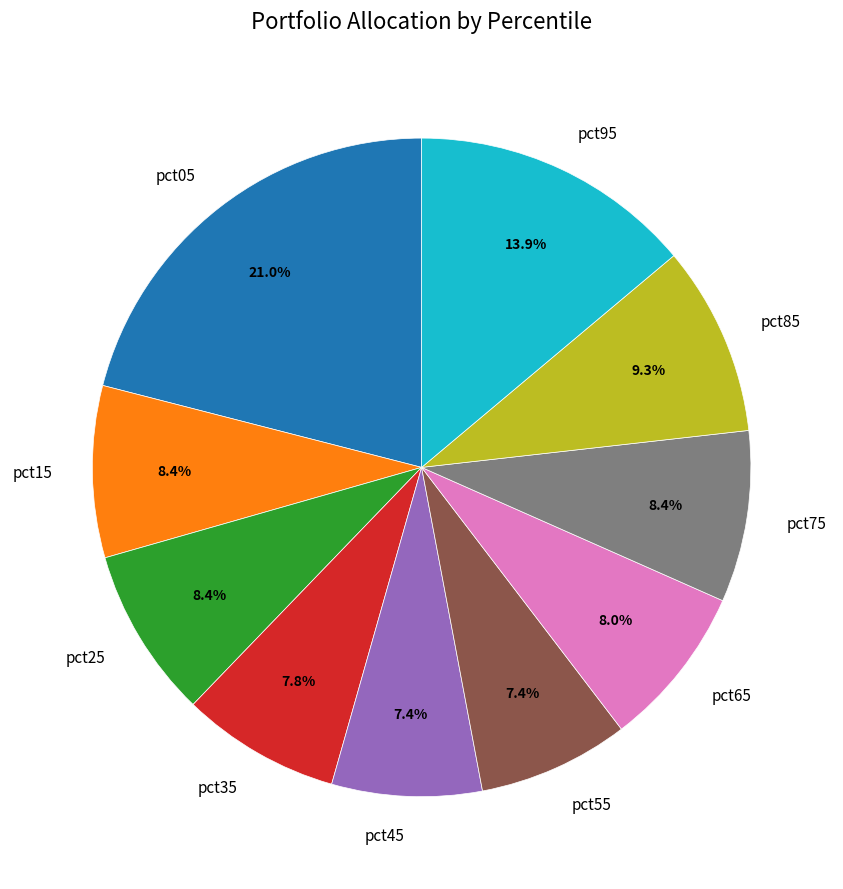

Combined, do pct45 and pct75 account for over 50%?

No